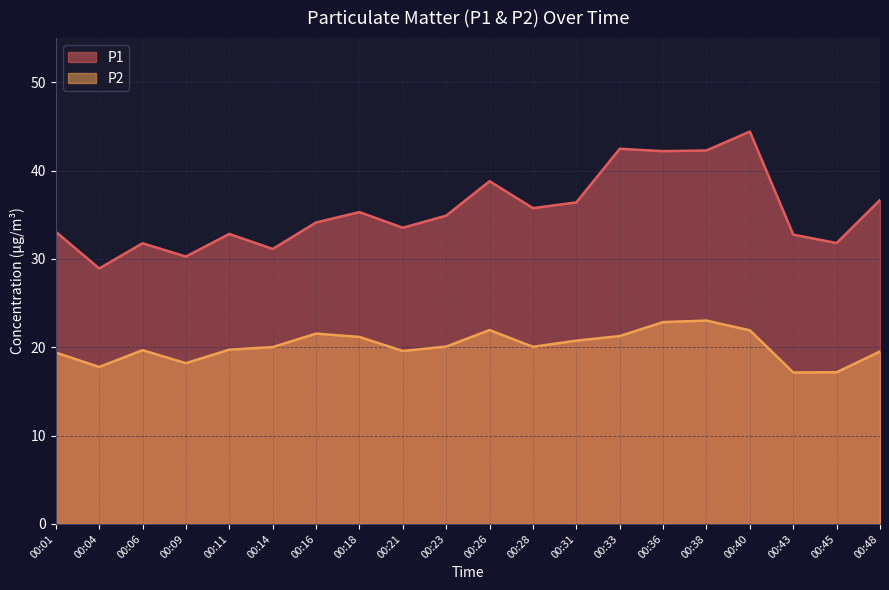

Reading right to left, transcribe all the data shown in this chart.

P1: 36.7	31.8	32.8	44.4	42.3	42.2	42.5	36.4	35.8	38.8	34.9	33.5	35.3	34.1	31.1	32.8	30.3	31.8	28.9	33.1
P2: 19.5	17.2	17.1	21.9	23.0	22.9	21.3	20.8	20.1	21.9	20.1	19.6	21.2	21.6	20.0	19.7	18.2	19.7	17.8	19.4